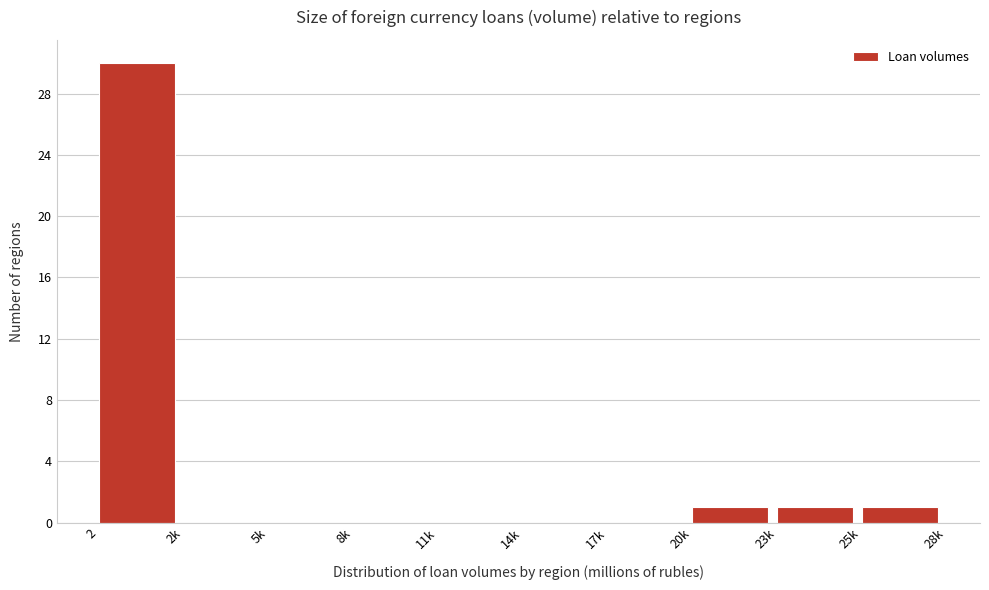

Reading left to right, transcribe all the data shown in this chart.

2=30	2k=0	5k=0	8k=0	11k=0	14k=0	17k=0	20k=1	23k=1	25k=1